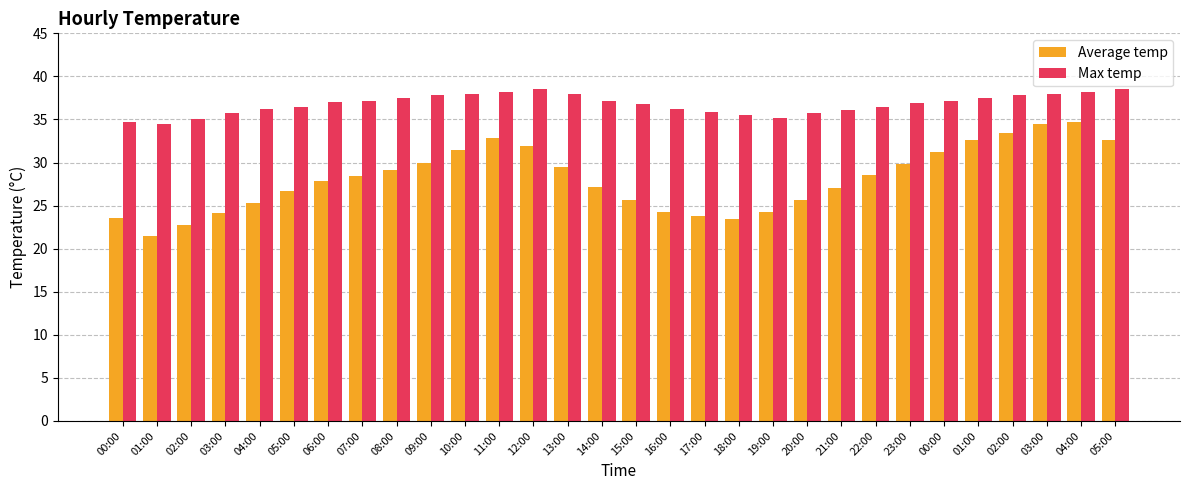

How many distinct data groups are displayed?

2